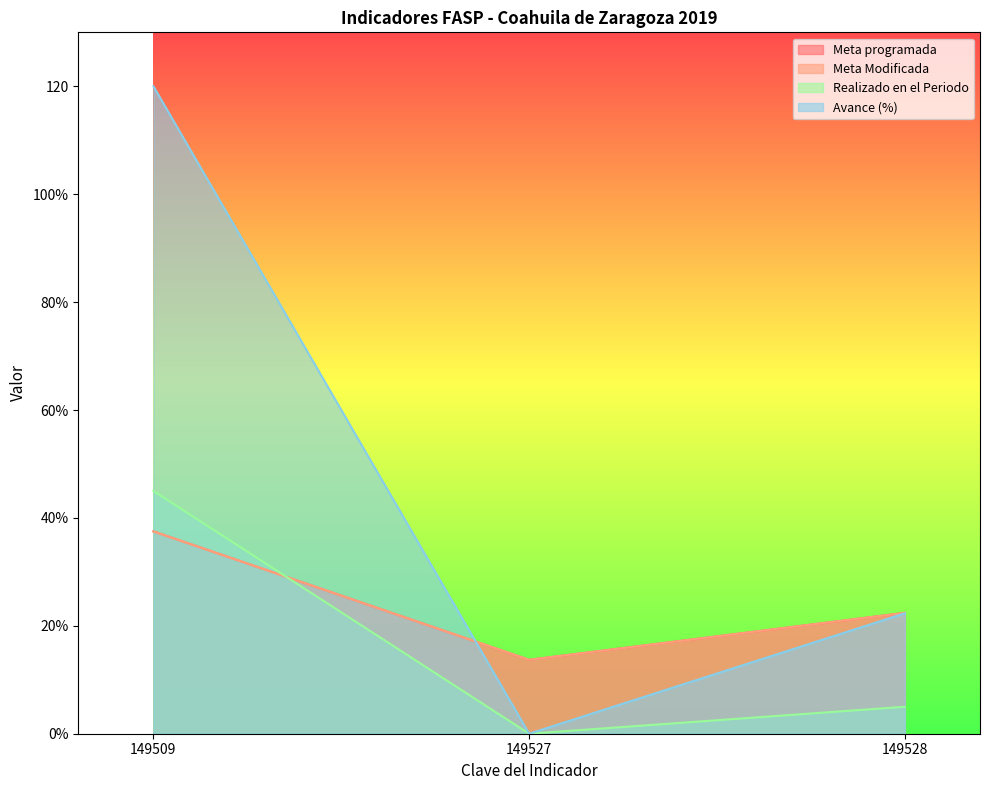

Which series changed the most between 149509 and 149528?

Avance (%)